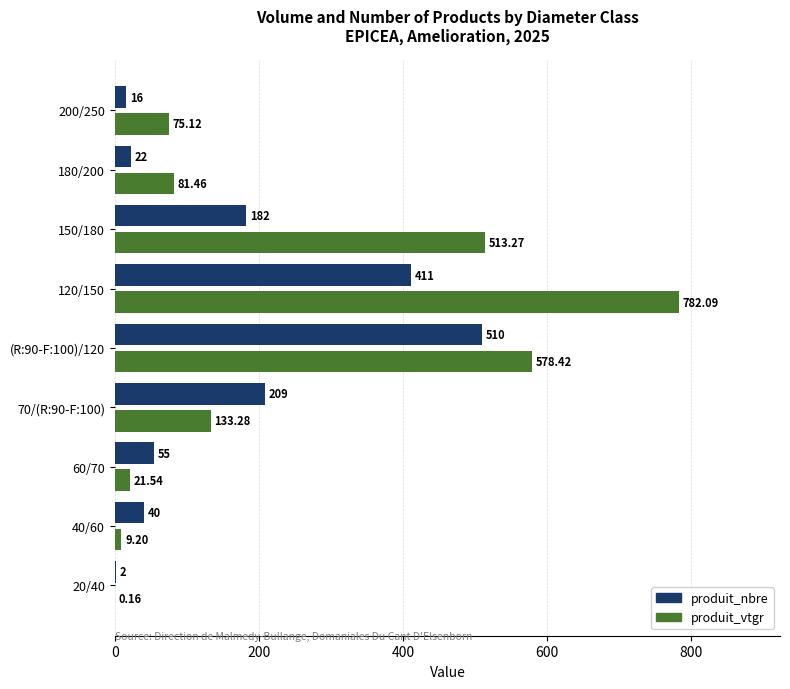

Which series has the largest total across all categories?

produit_vtgr